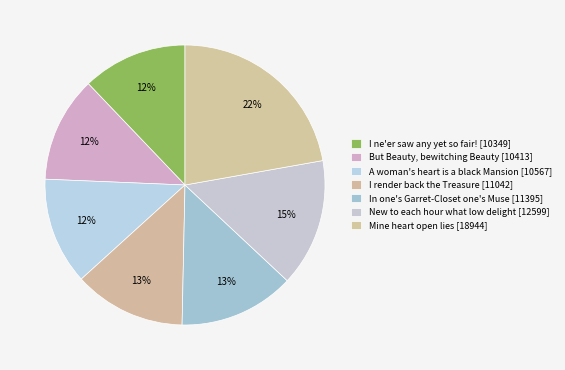

How many slices are in this pie chart?

7